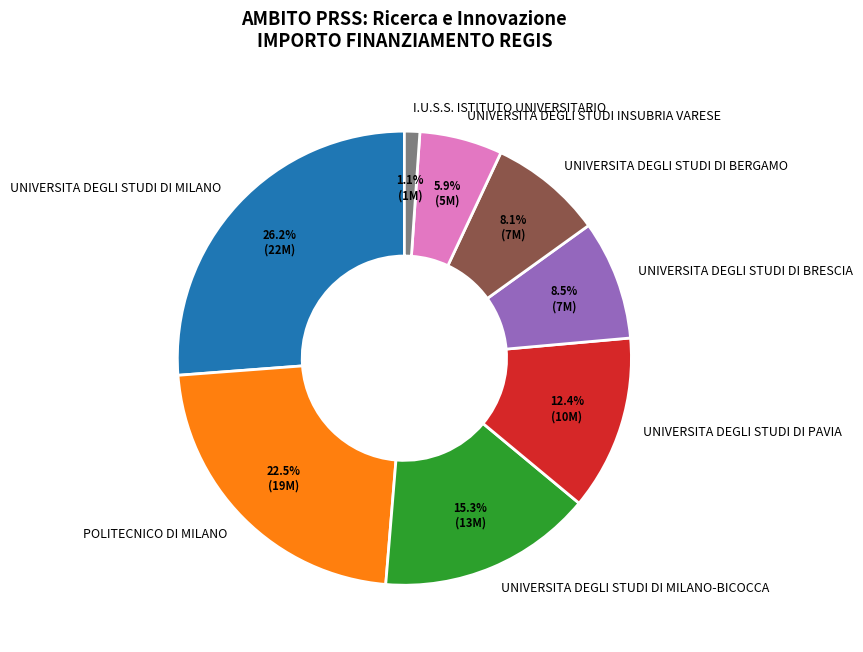

True or false: UNIVERSITA DEGLI STUDI DI BERGAMO accounts for 1% of the total.

False